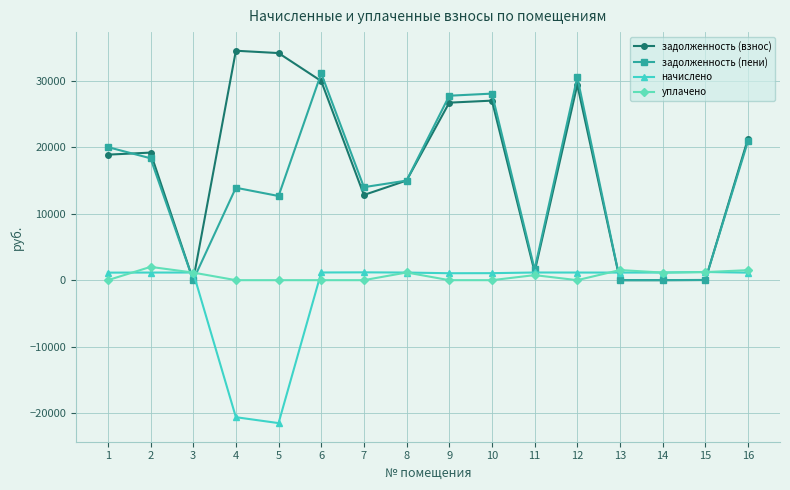

Which series has the widest spread of values?

задолженность (взнос)